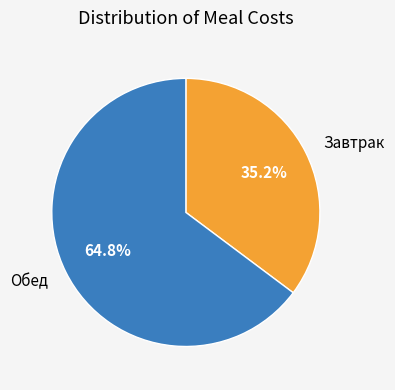

What percentage do Завтрак and Обед together represent?

100.0%